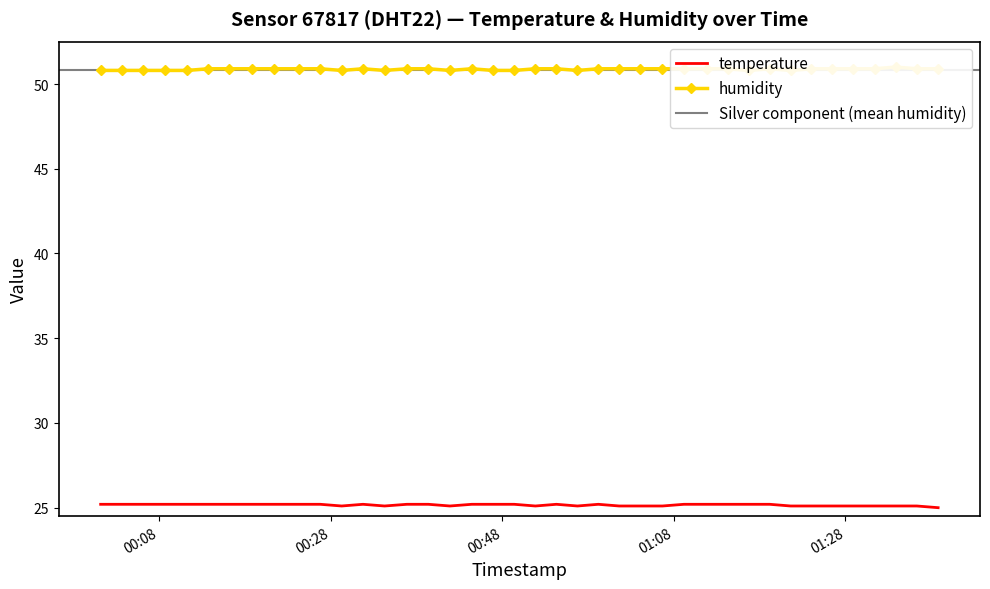

What is the minimum value shown in the chart?

25.0